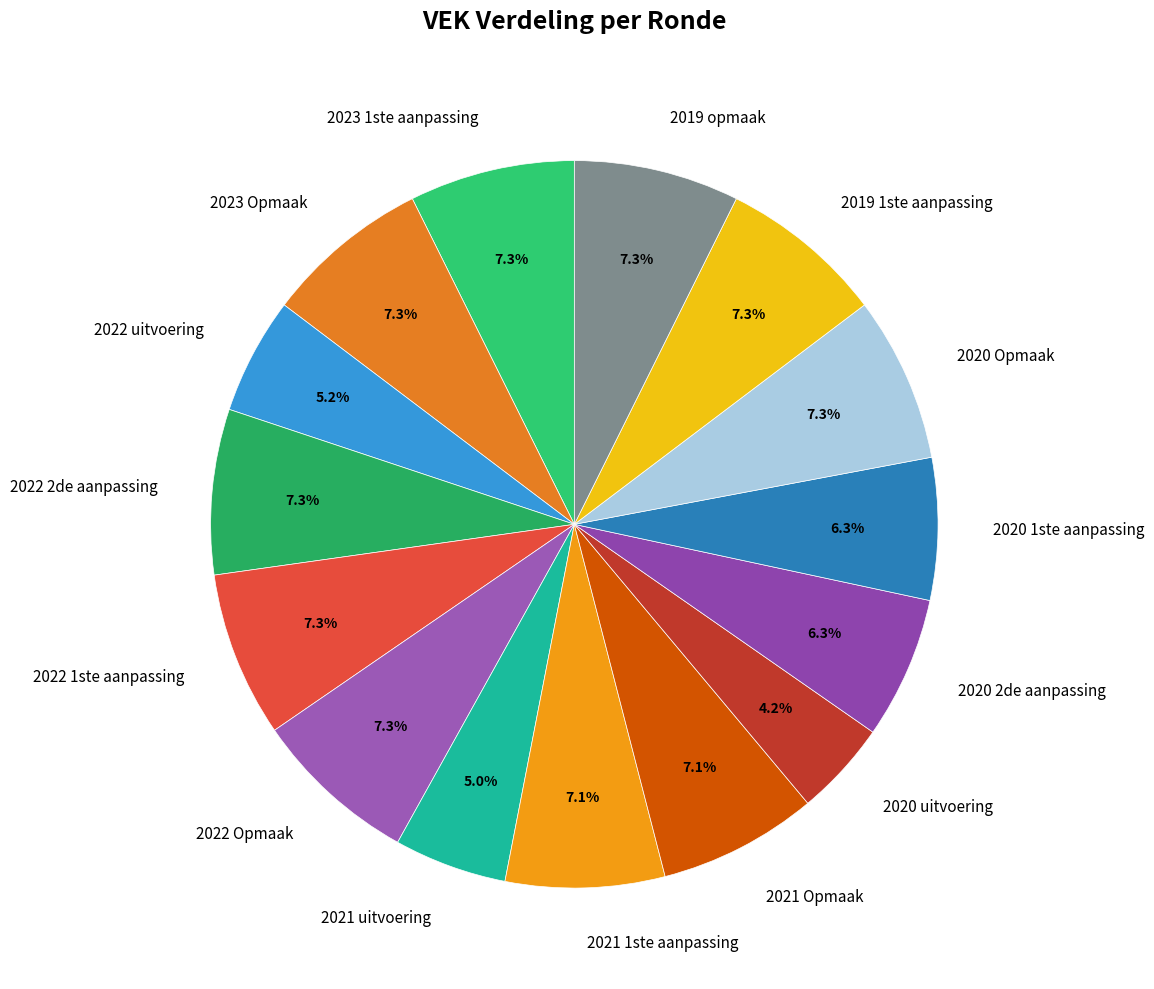

How many segments does this pie chart have?

15